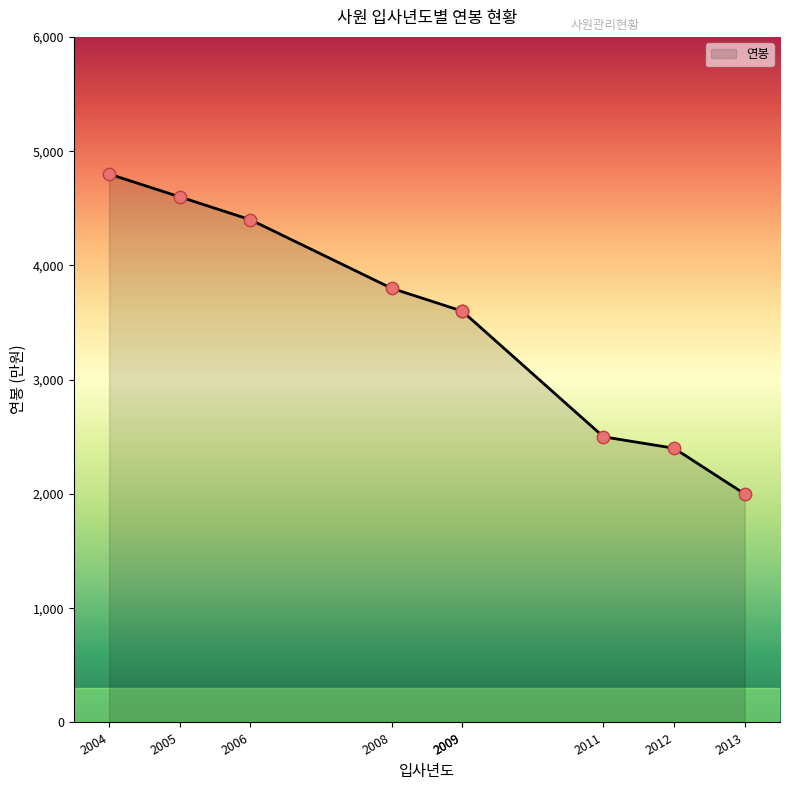

Between 박두식(2013) and 신수학(2006), which is larger?

신수학(2006)